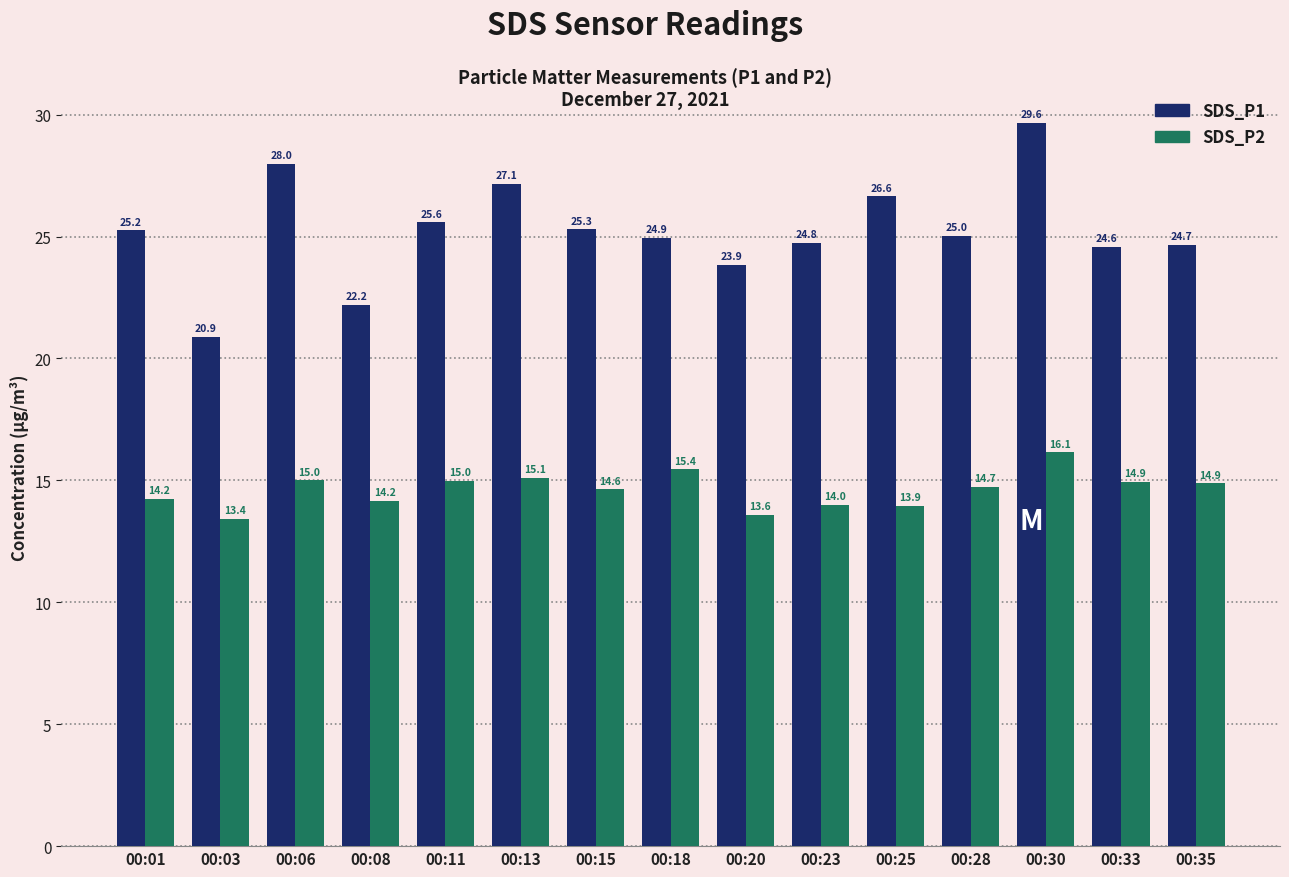

Where is SDS_P1 nearest to the value 25?

00:28